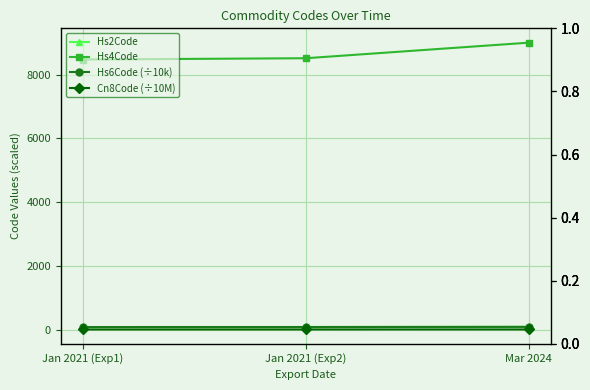

What is the difference between the maximum and second lowest values in the Hs4Code series?

488.0